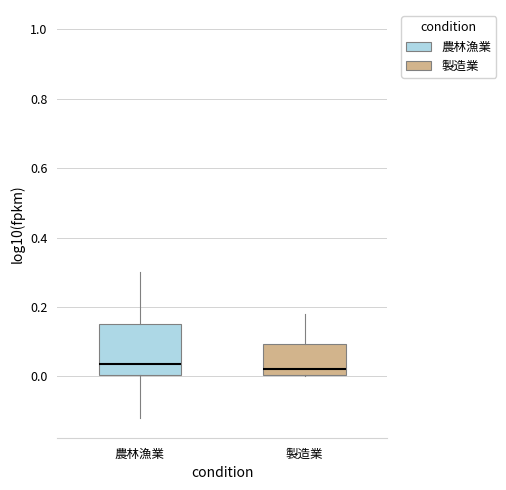

Reading left to right, transcribe this box plot: for each box, give where its median line is, the range the box spans, and where its two whiskers end, as read against the y-axis. The values are not printed on the chart, so give them approximately, as read against the axis.

農林漁業: median 0.04, box 0.00 to 0.16, whiskers -0.12 to 0.30
製造業: median 0.02, box 0.00 to 0.10, whiskers 0.00 to 0.18